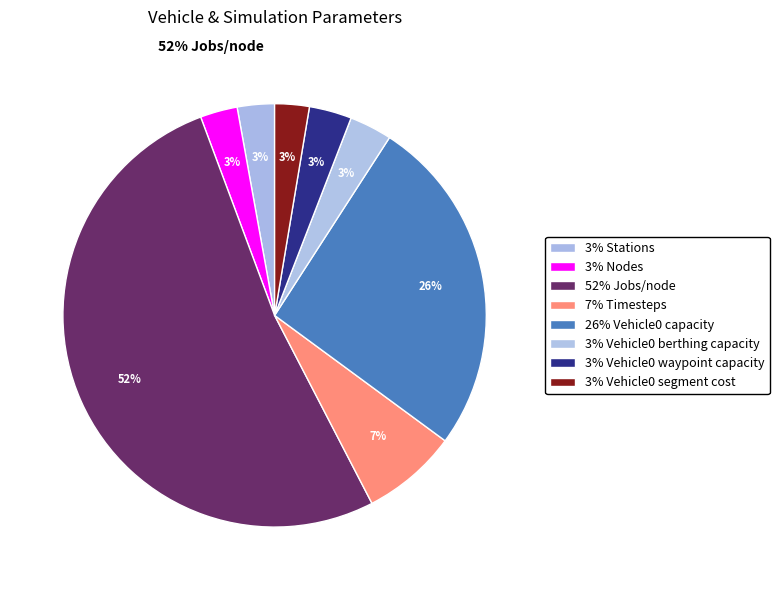

What is the majority slice?

Jobs/node